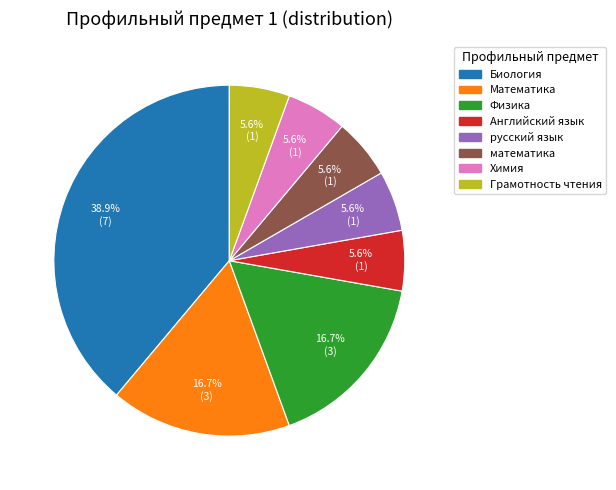

Is there a majority slice in this chart?

No